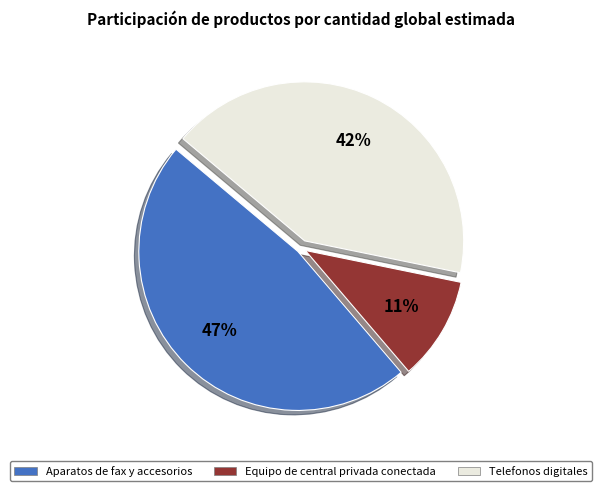

Combined, do Equipo de central privada conectada and Aparatos de fax y accesorios account for over 50%?

Yes